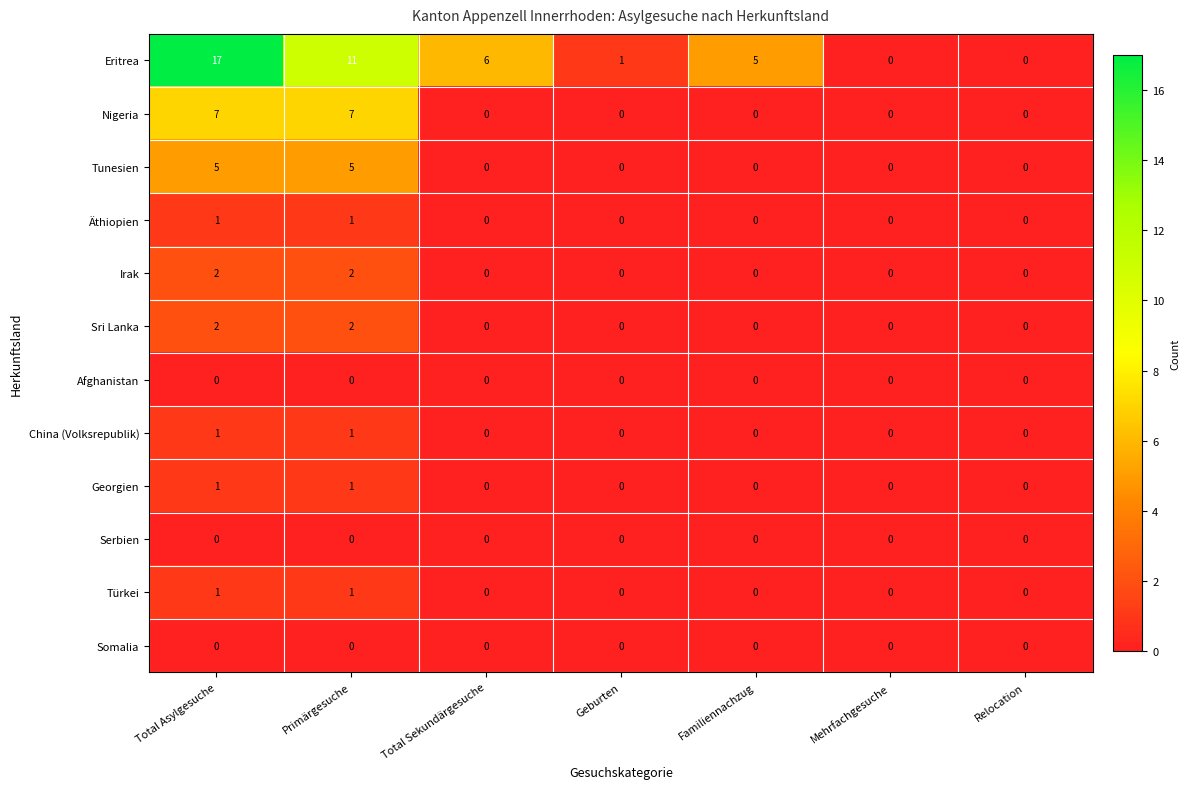

Is the value of Irak at Primärgesuche greater than the value of Serbien at Primärgesuche?

Yes